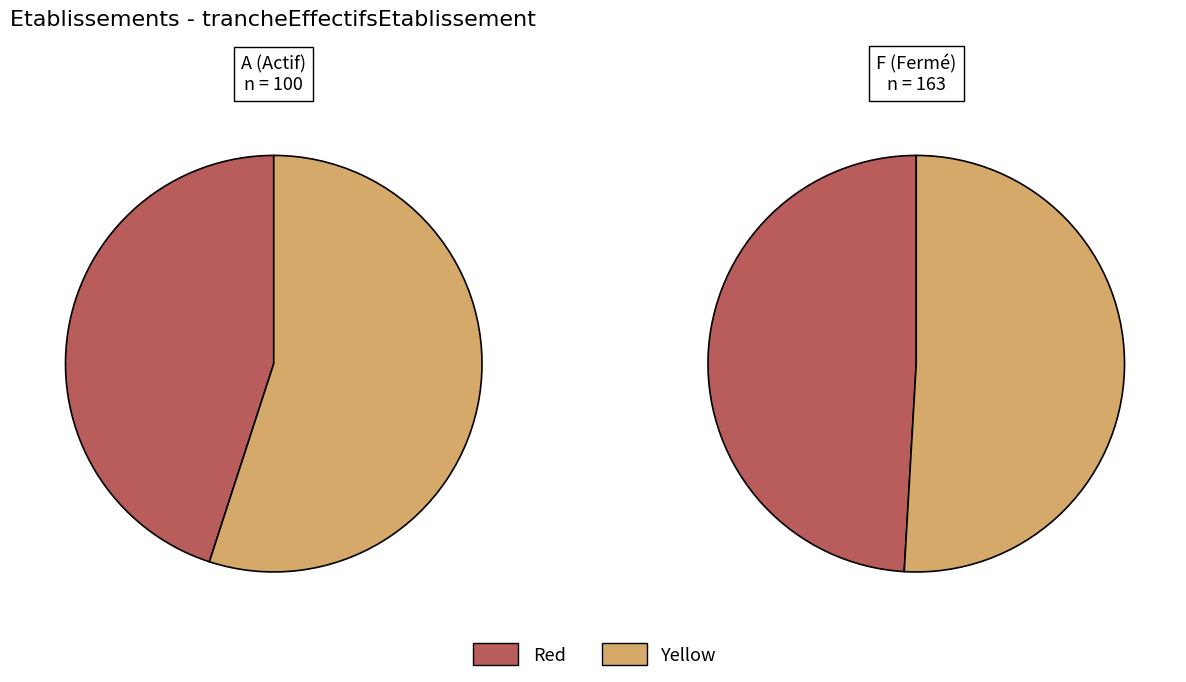

Does 21 represent more than half of the total?

No